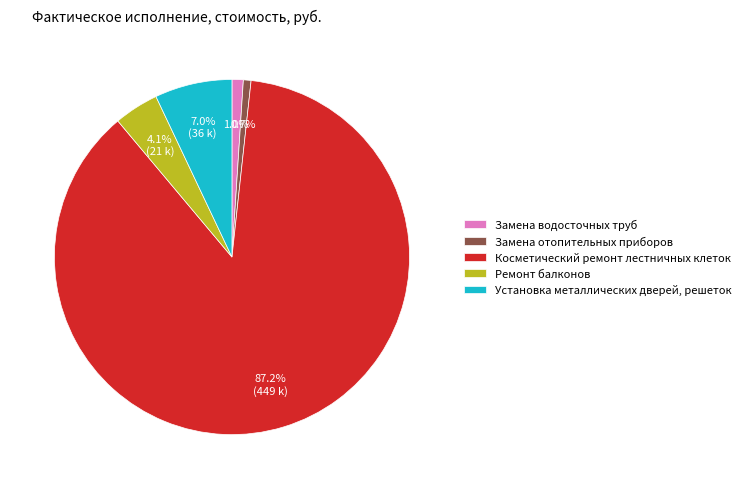

Which has a higher value, Косметический ремонт лестничных клеток or Замена водосточных труб?

Косметический ремонт лестничных клеток